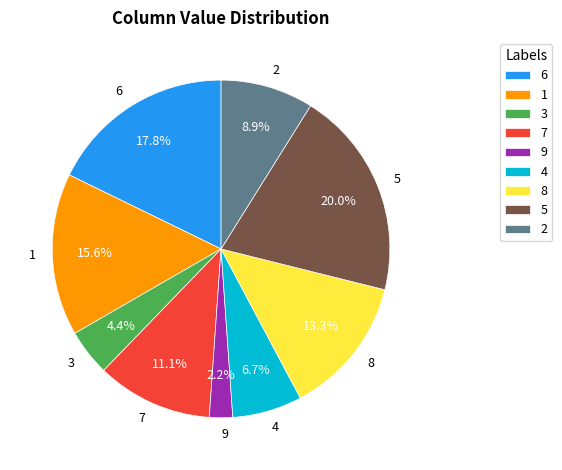

What percentage do 9 and 2 together represent?

11.1%